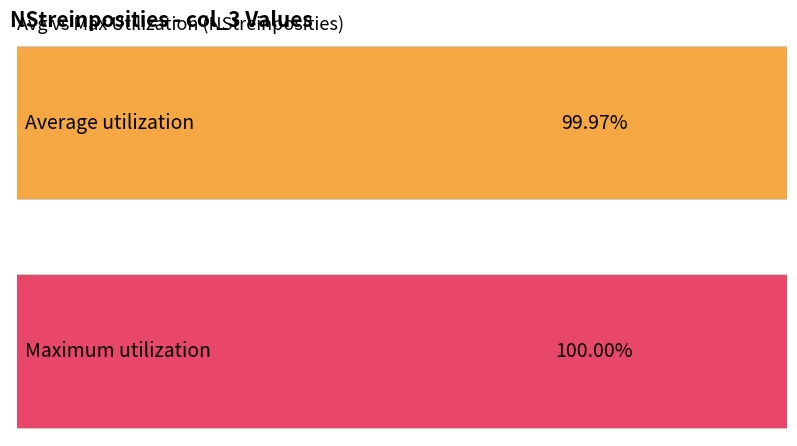

Does the chart contain stacked bars?

No